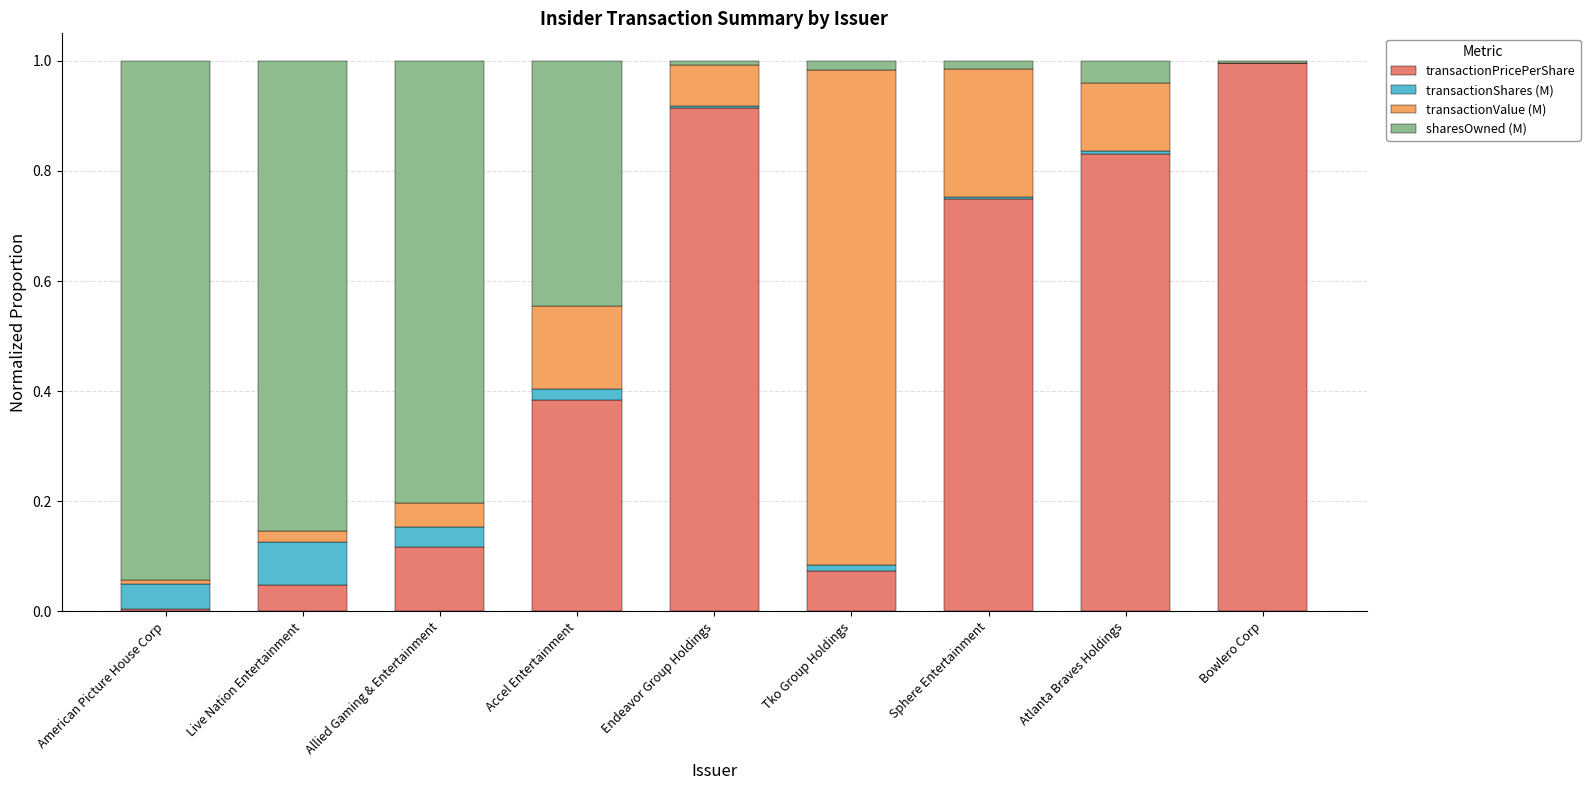

What is the highest value of the transactionPricePerShare series?

1.0